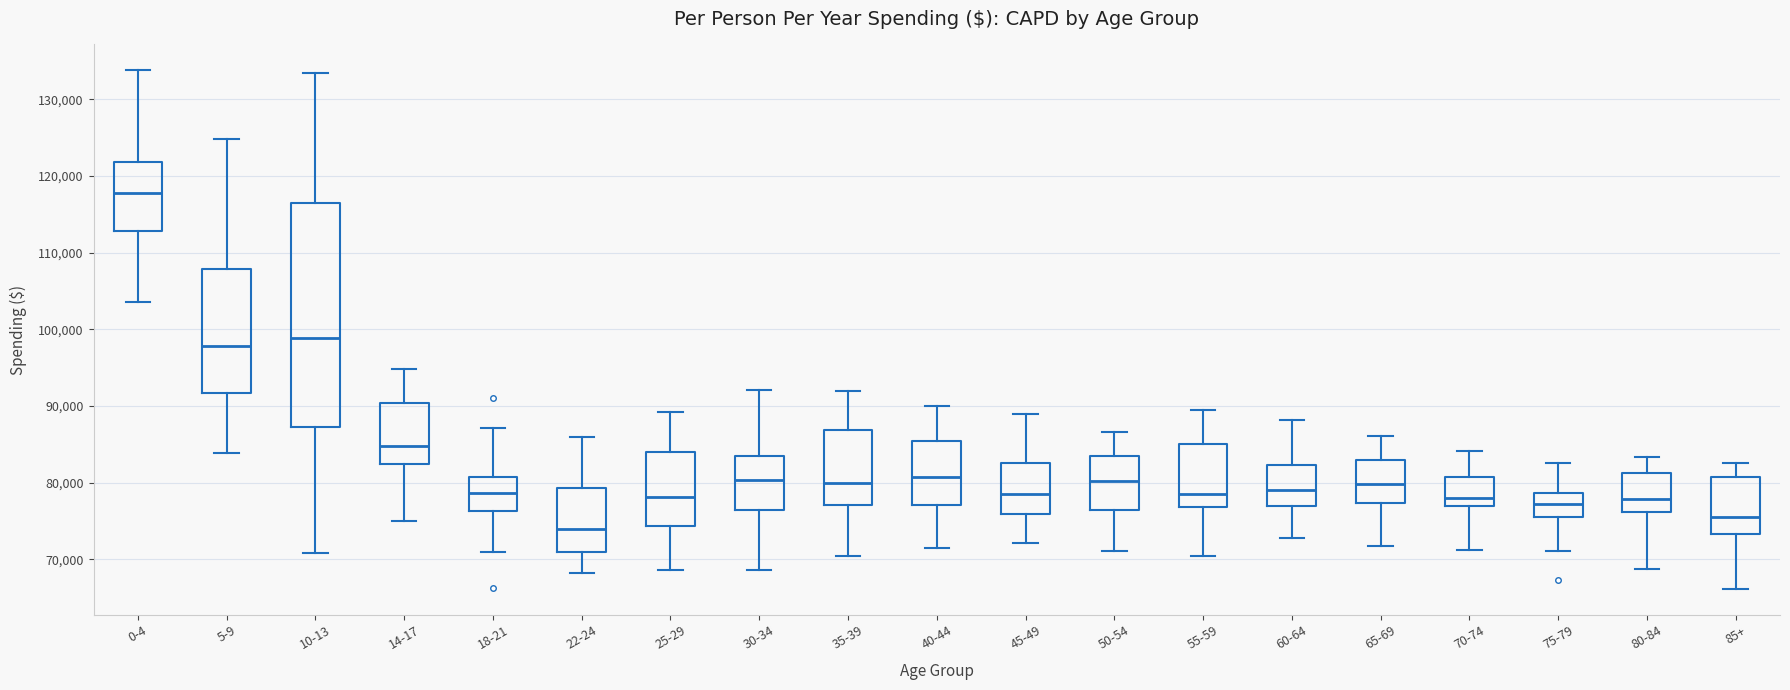

Which box has the lowest median line?

22-24